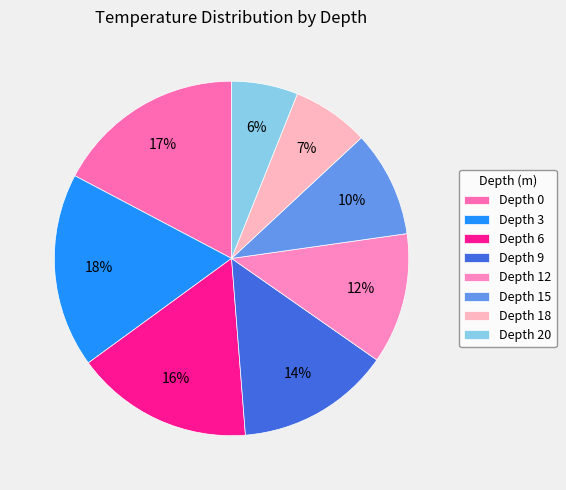

What is the ratio of the value at Depth 9 to the value at Depth 20?

2.3